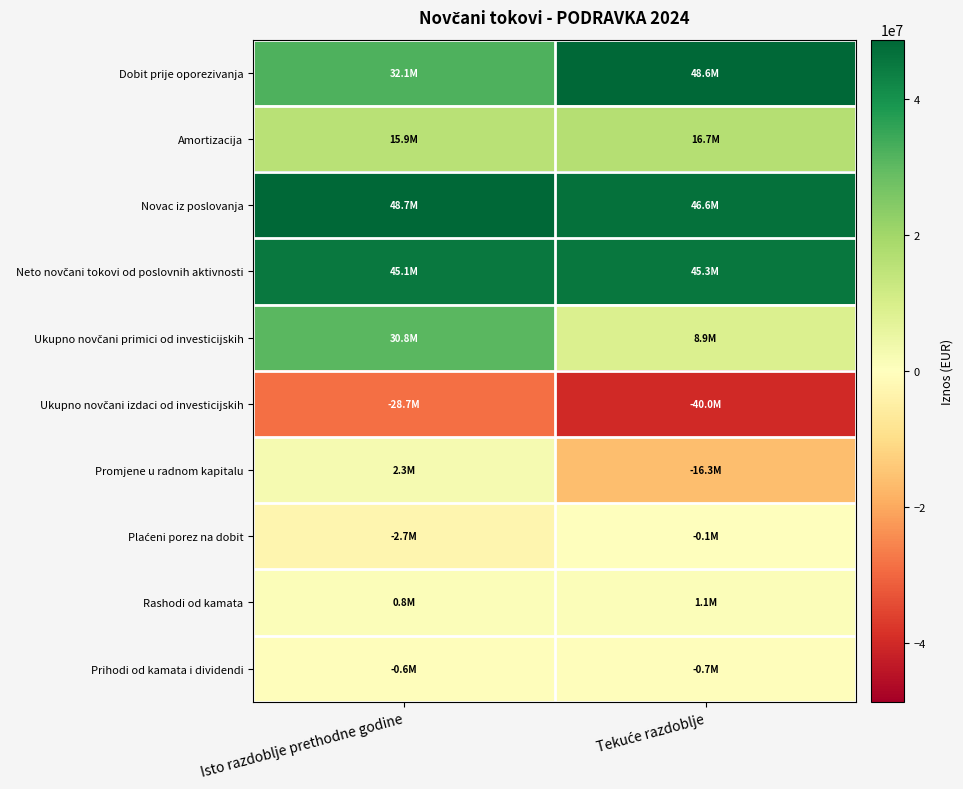

Rank the series at Tekuće razdoblje from highest to lowest value.

Dobit prije oporezivanja, Novac iz poslovanja, Neto novčani tokovi od poslovnih aktivnosti, Amortizacija, Ukupno novčani primici od investicijskih, Rashodi od kamata, Plaćeni porez na dobit, Prihodi od kamata i dividendi, Promjene u radnom kapitalu, Ukupno novčani izdaci od investicijskih